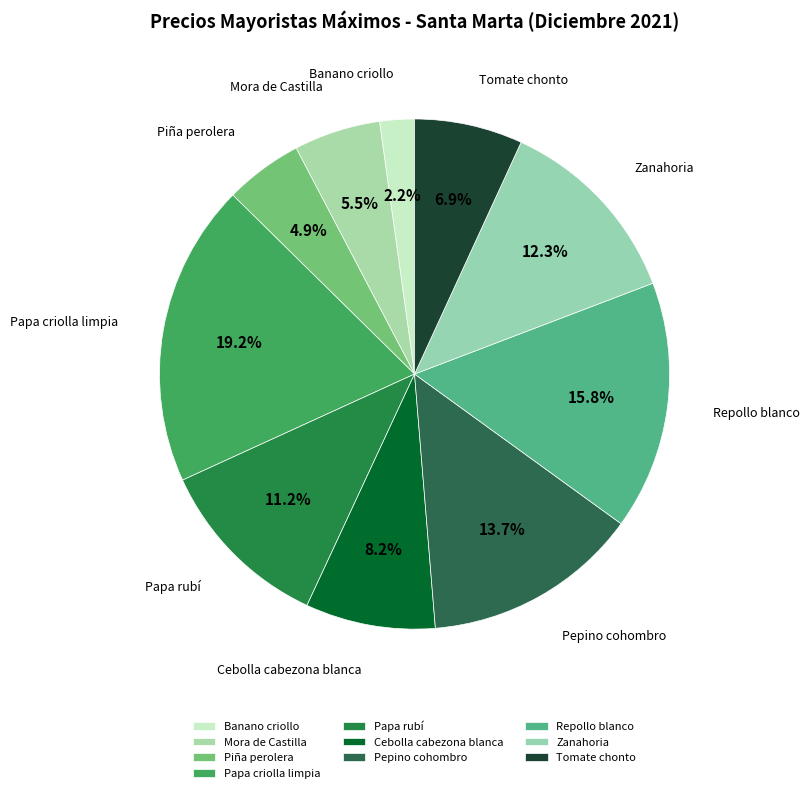

Count the number of slices in the pie.

10